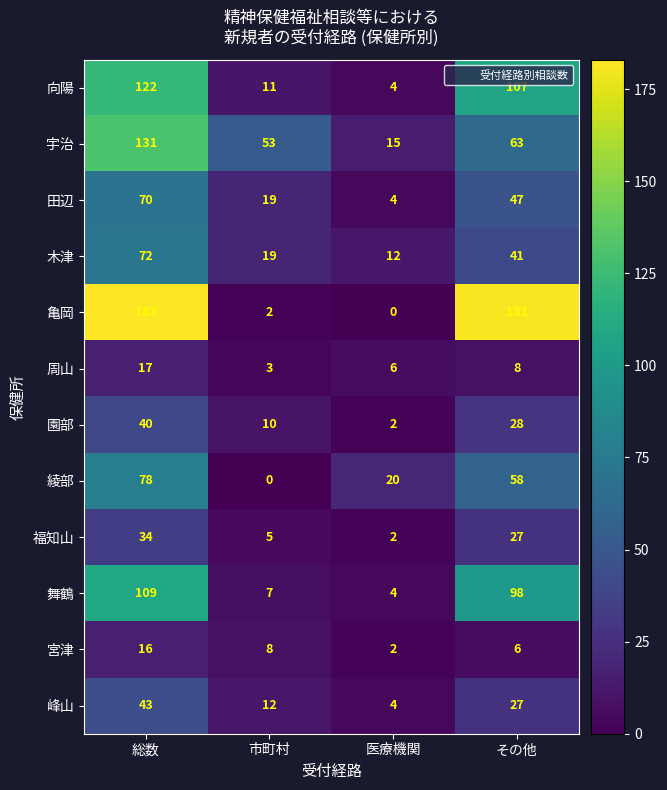

At which category is the sum across all series the highest?

総数